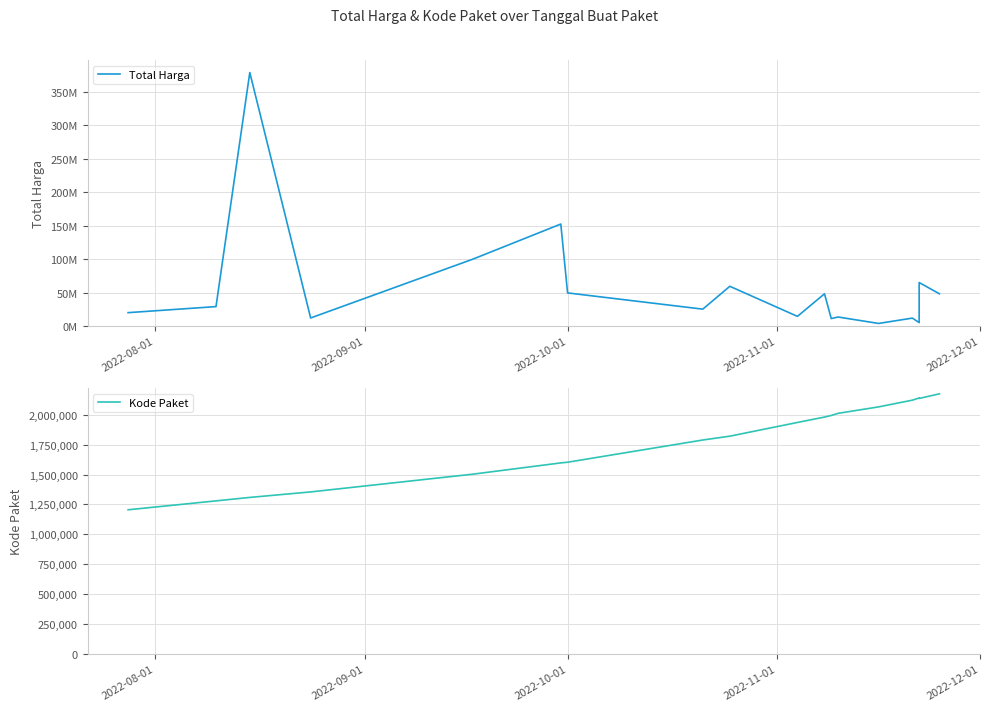

True or false: Total Harga has more than 2 points higher than both neighbors.

True